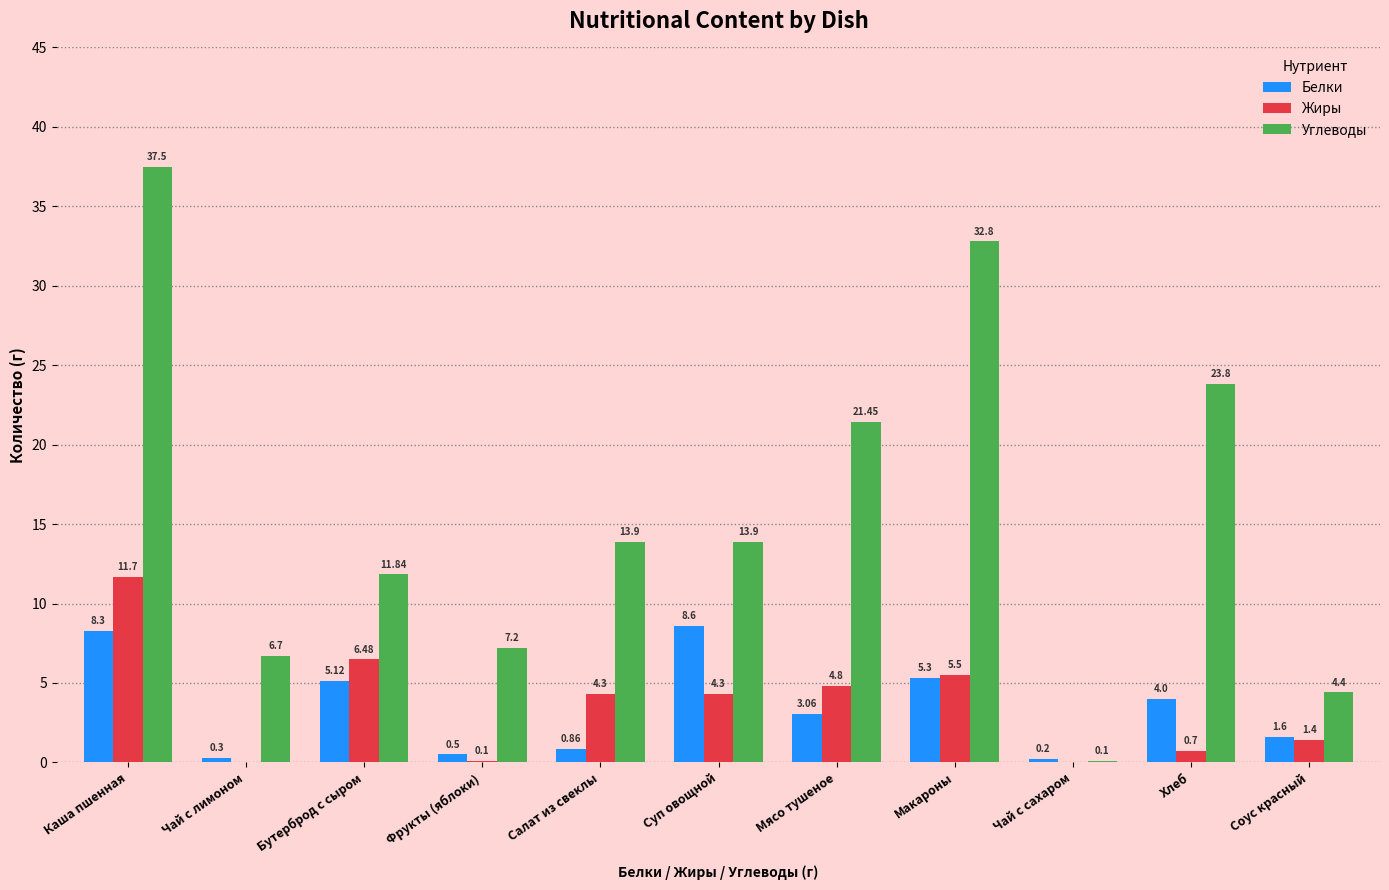

Where is Жиры nearest to the value 5?

Мясо тушеное